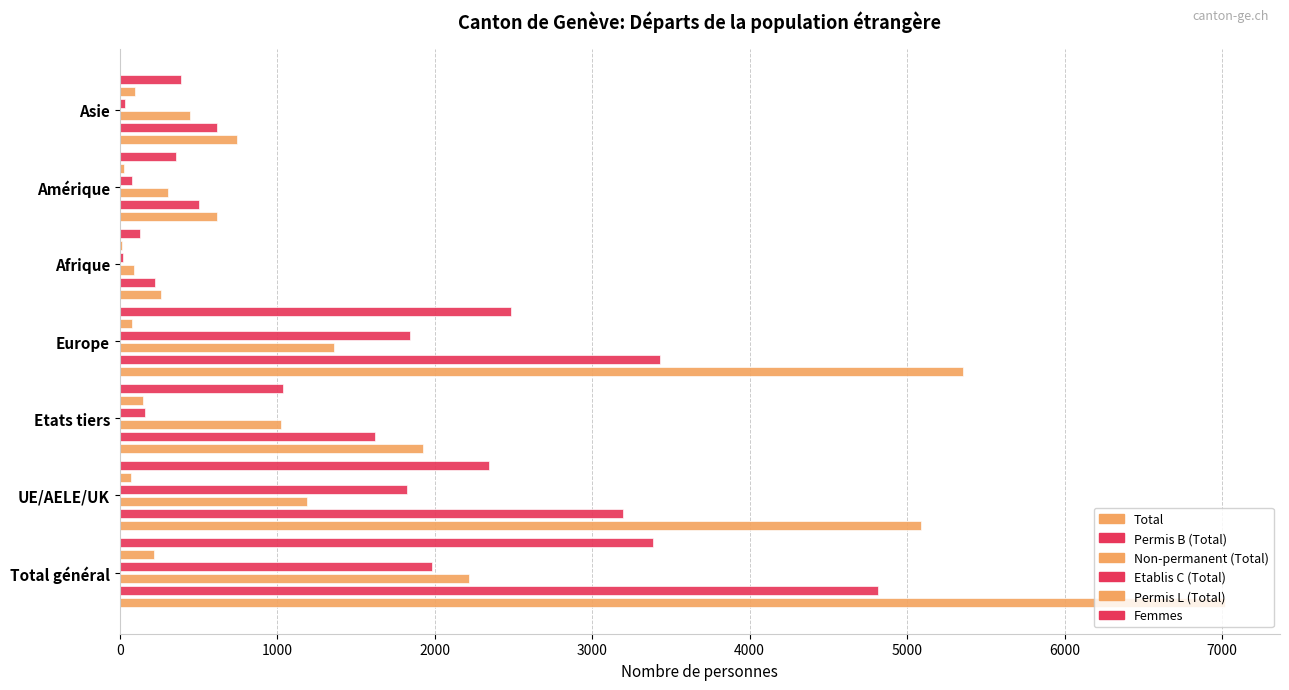

Is the value of Etablis C (Total) at Asie greater than the value of Femmes at UE/AELE/UK?

No